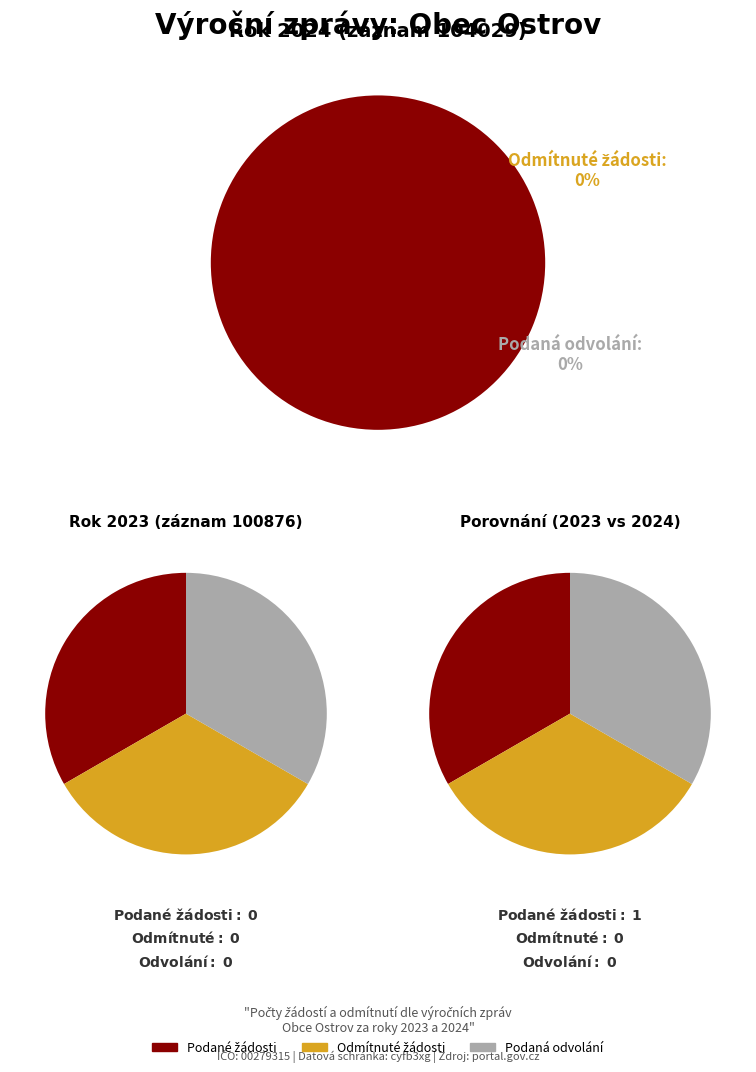

Which series has the widest spread of values?

Počet podaných žádostí o informace